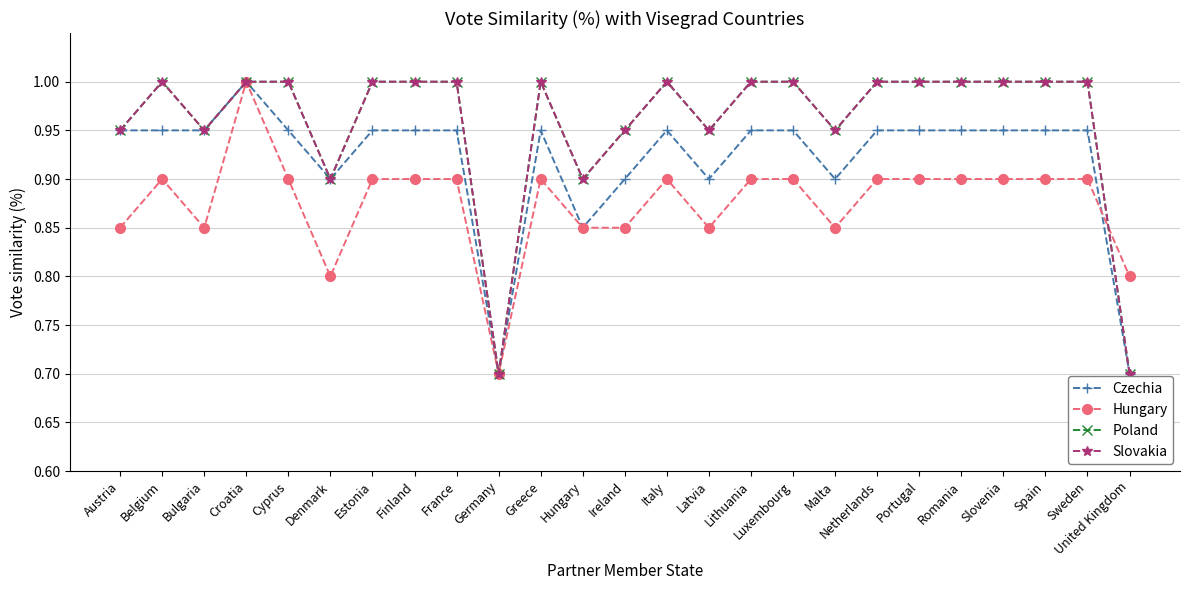

At which label does Hungary reach its peak?

Croatia